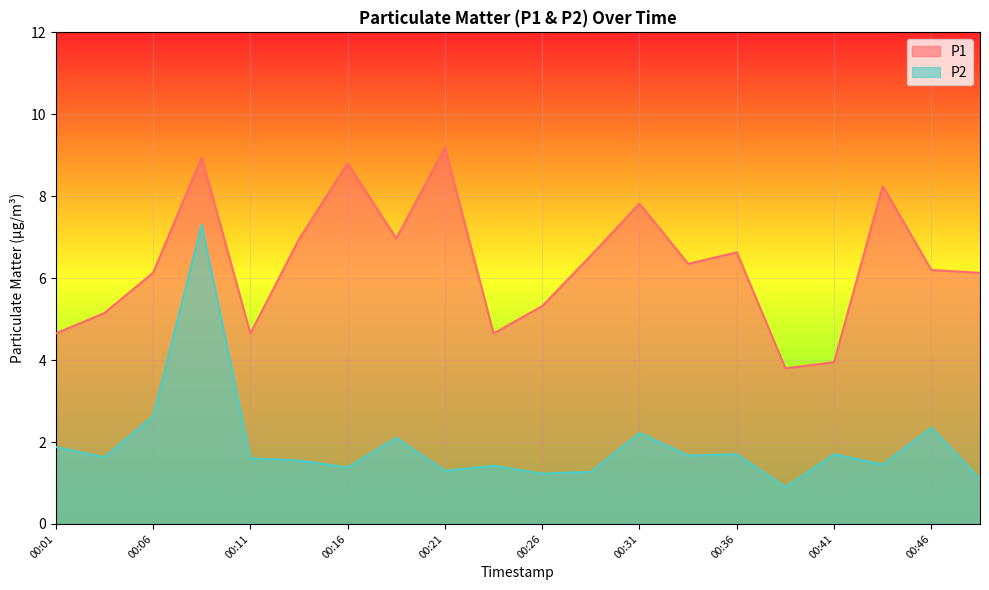

What are all the series names shown in the legend?

P1, P2